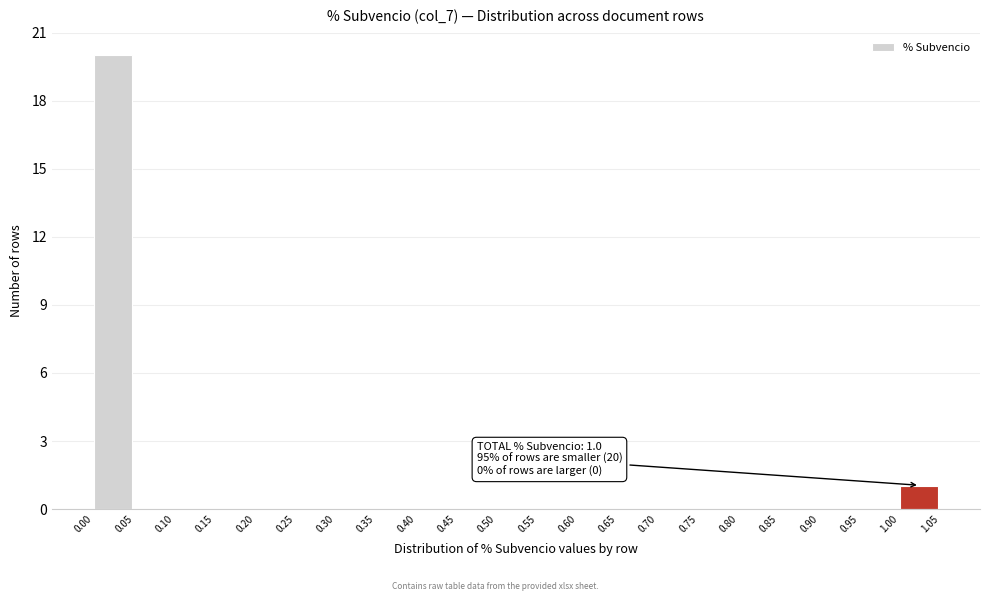

Over which range of the x-axis is the bar tallest?

0.00 to 0.05